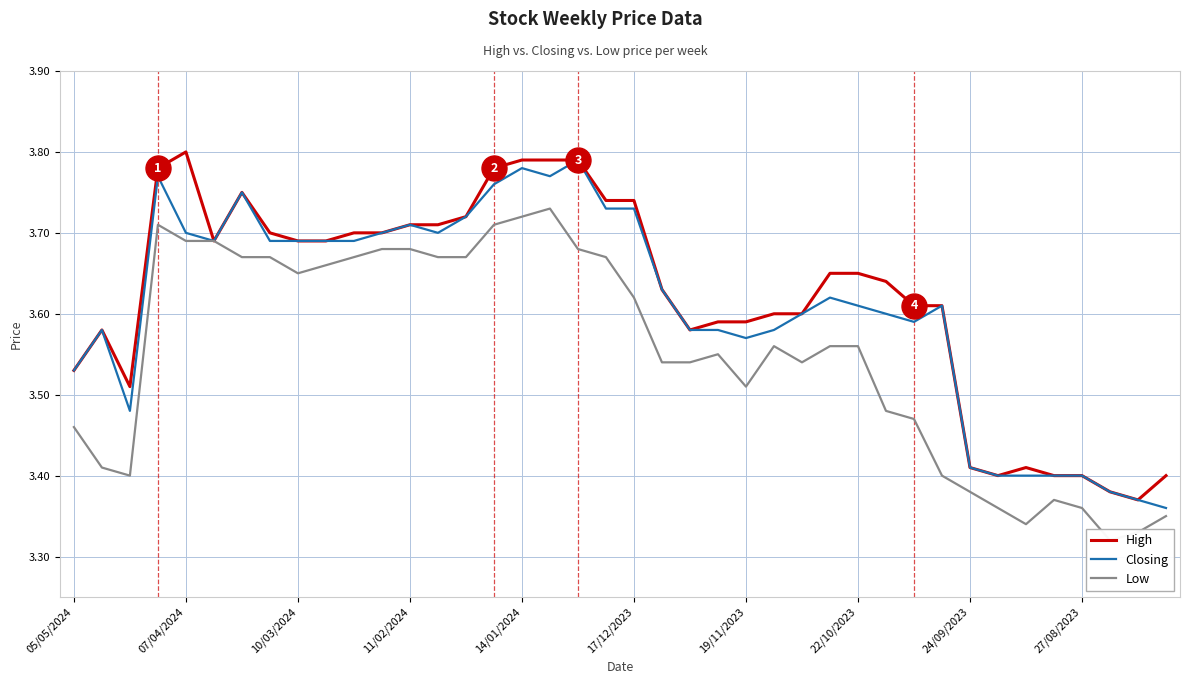

What is the difference between the Closing values at 07/04/2024 and 22/10/2023?

0.1